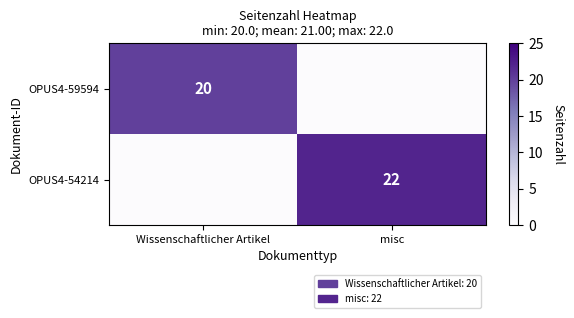

Is it true that OPUS4-59594 equals 12 at Wissenschaftlicher Artikel?

False